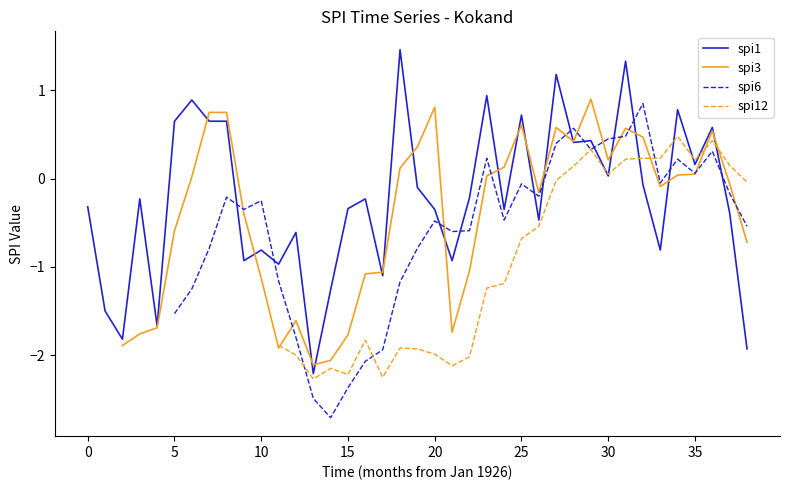

At how many categories does at least one series exceed 0?

21